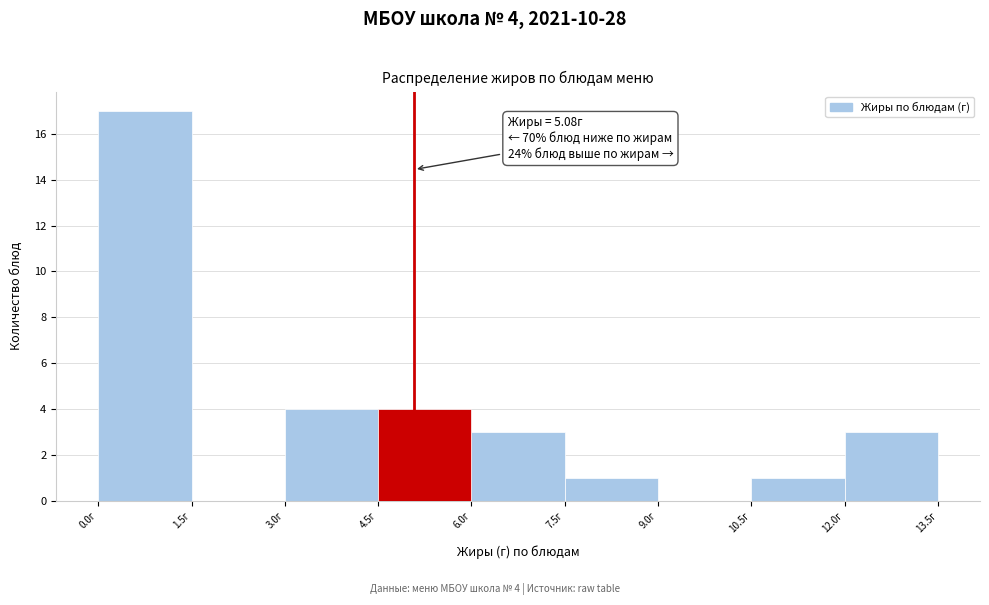

Over which range of the x-axis is the bar tallest?

0.0 to 1.5